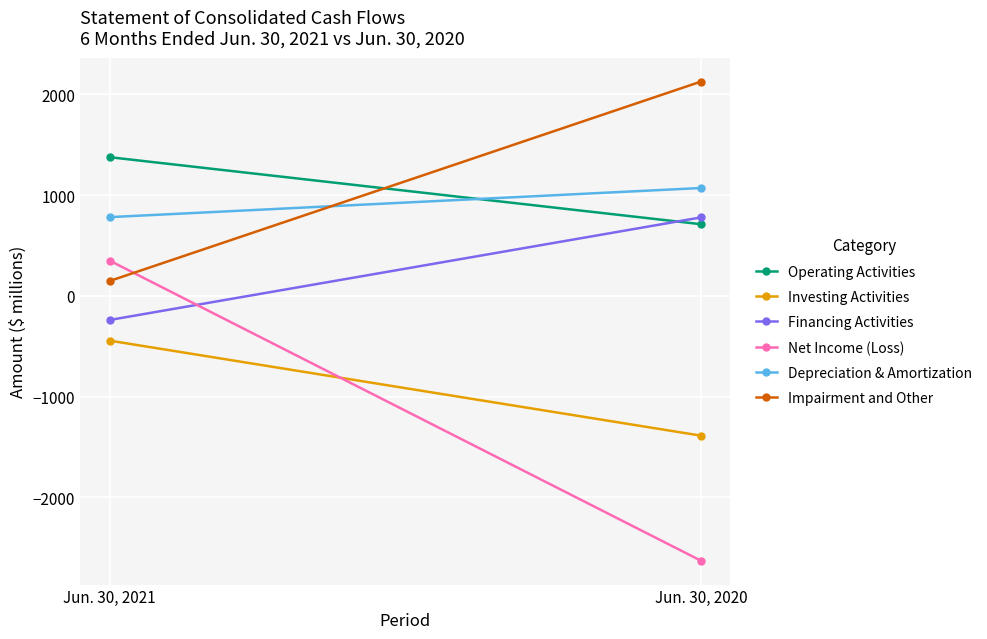

What is the highest value of the Investing Activities series?

-445